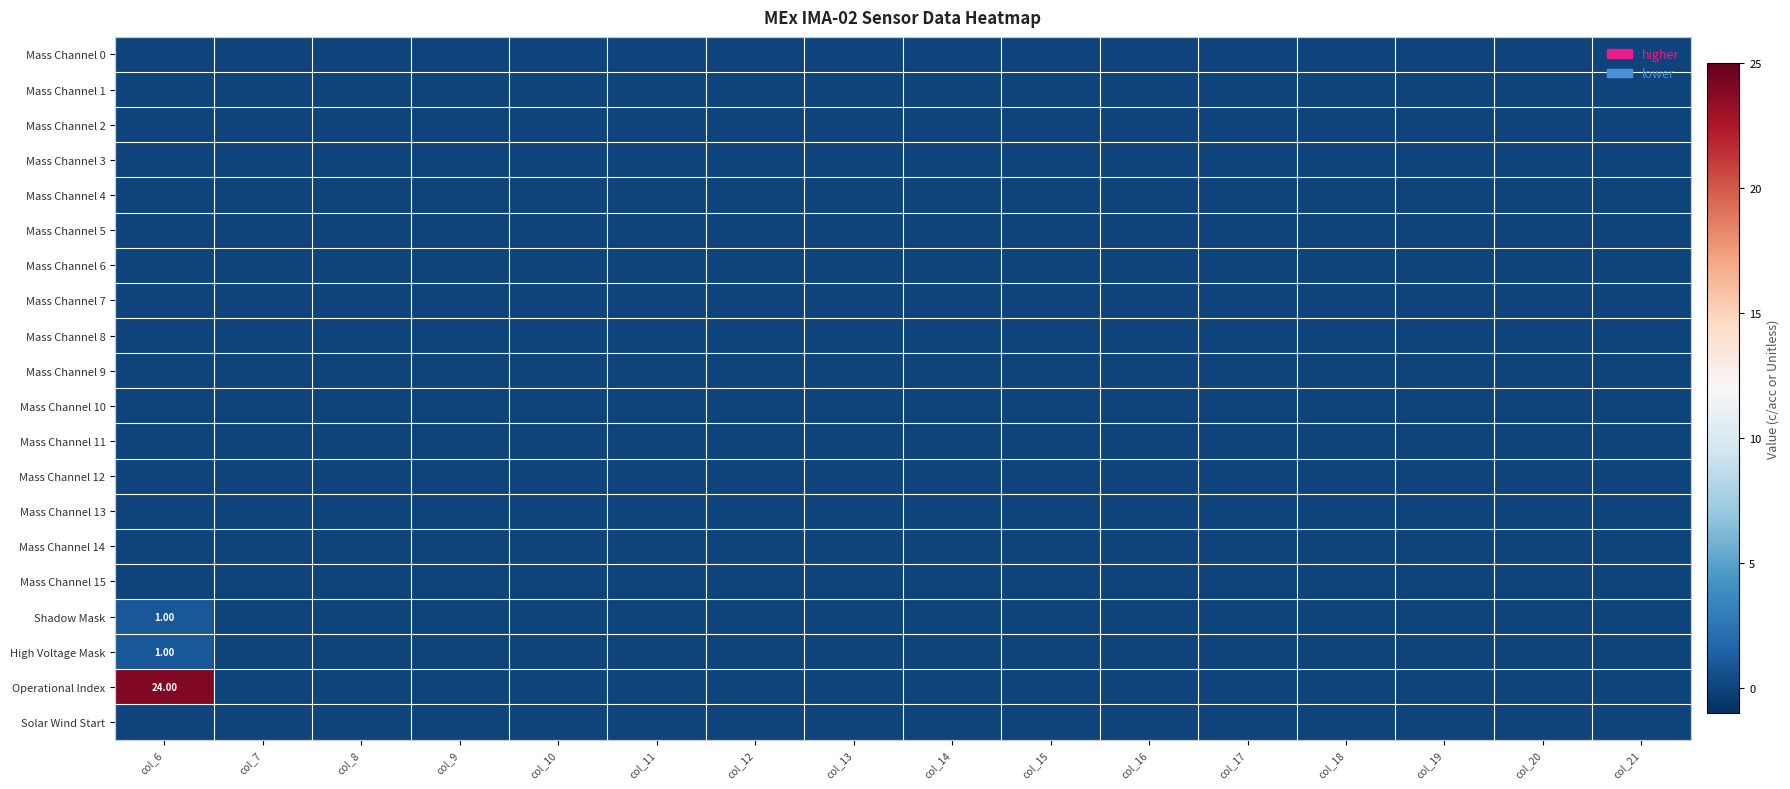

At col_19, list the series in order from smallest to largest.

Mass Channel 0, Mass Channel 1, Mass Channel 2, Mass Channel 3, Mass Channel 4, Mass Channel 5, Mass Channel 6, Mass Channel 7, Mass Channel 8, Mass Channel 9, Mass Channel 10, Mass Channel 11, Mass Channel 12, Mass Channel 13, Mass Channel 14, Mass Channel 15, Shadow Mask, High Voltage Mask, Operational Index, Solar Wind Start